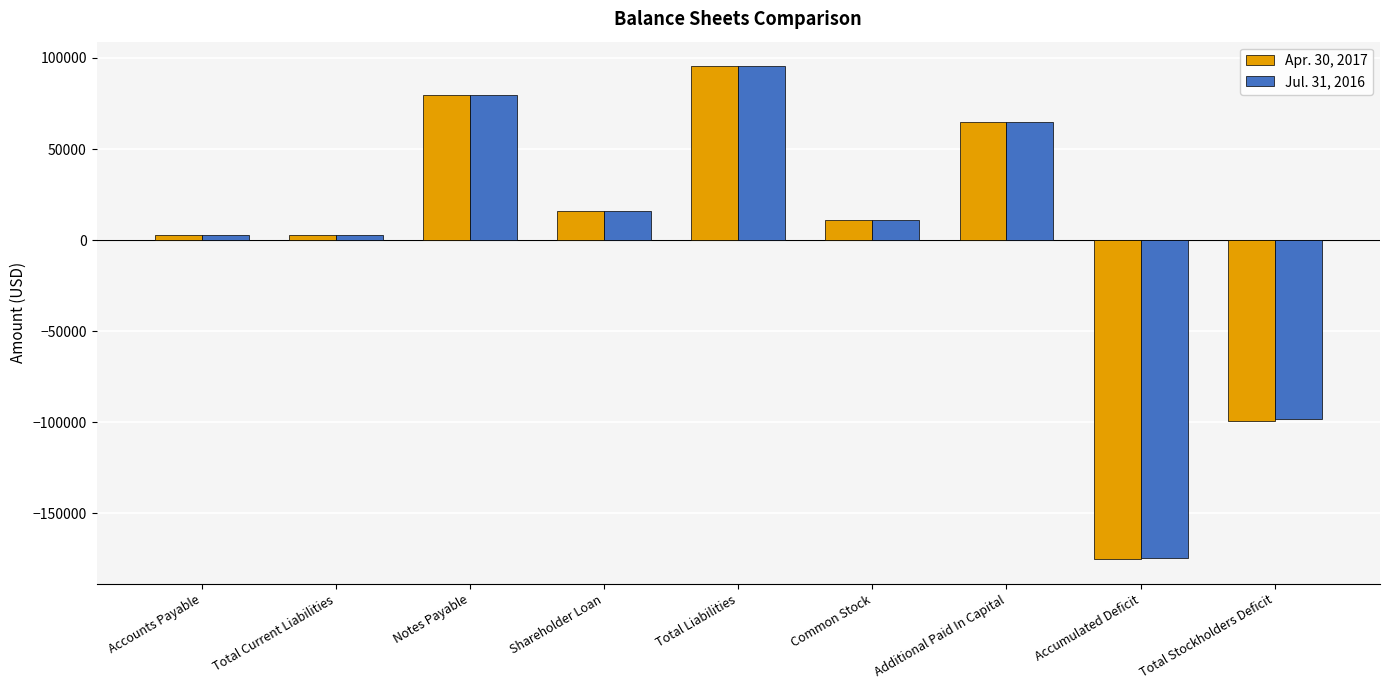

Is it true that Apr. 30, 2017 equals 11100 at Common Stock?

True